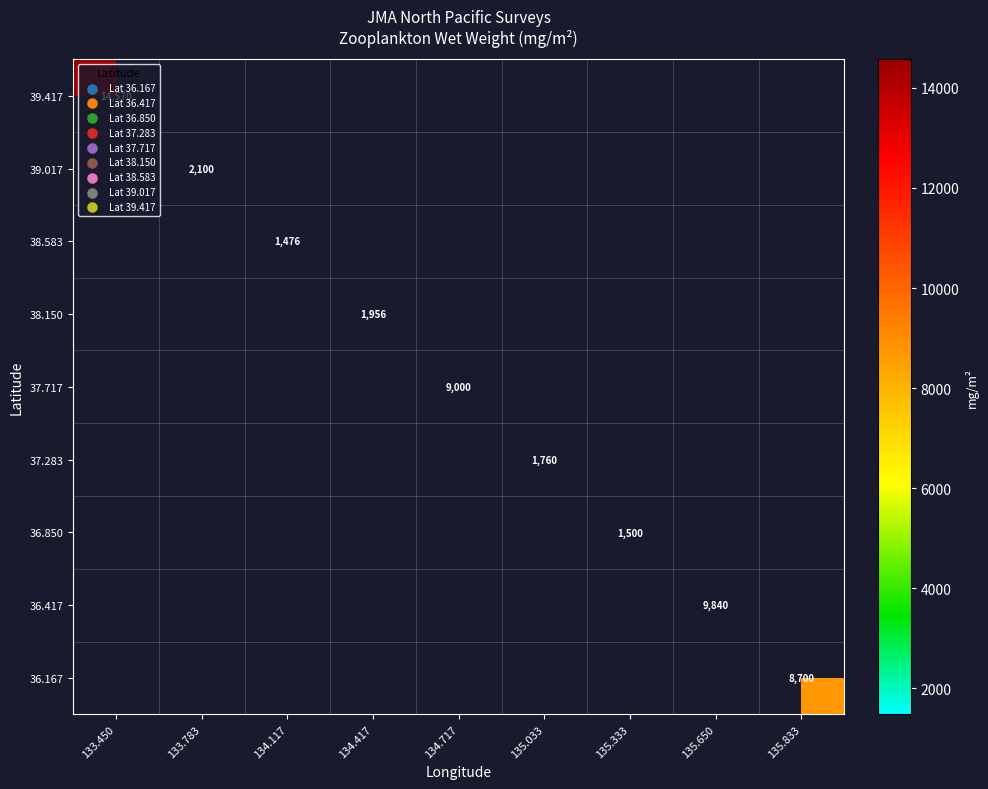

The 36.417 series shows 9840 at 135.650. True or false?

True